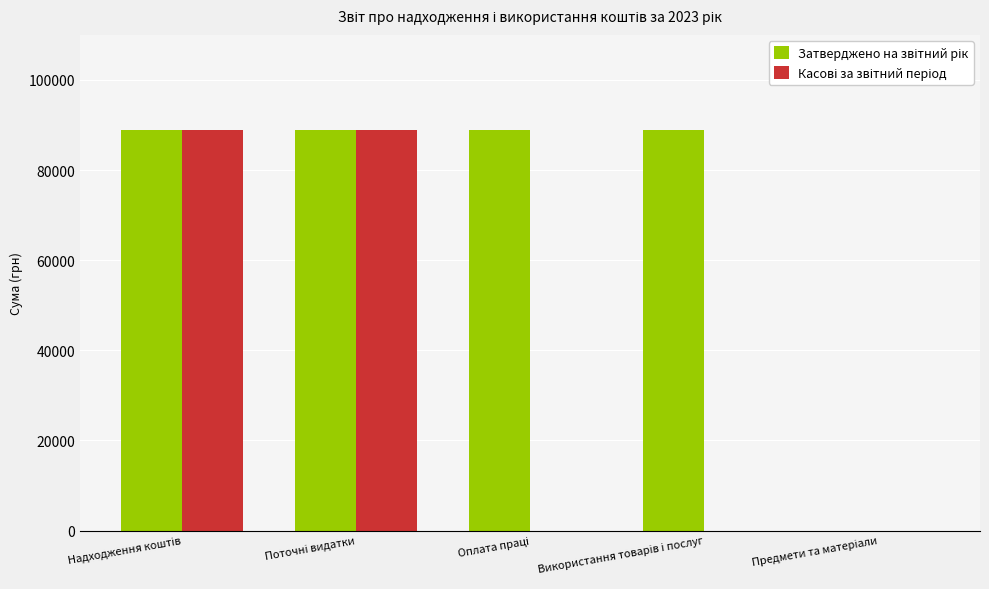

Rank the categories by Касові за звітний період value from highest to lowest.

Надходження коштів, Поточні видатки, Оплата праці, Використання товарів і послуг, Предмети та матеріали